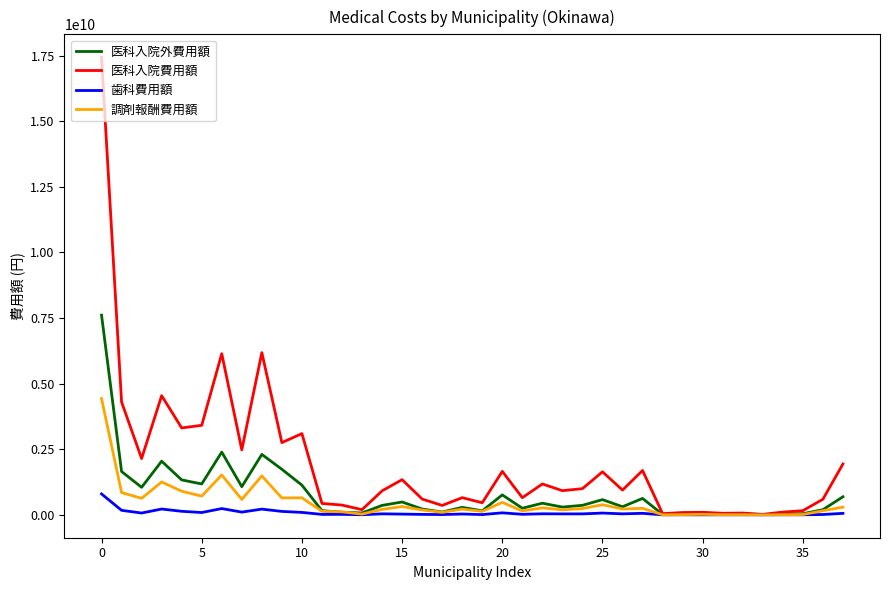

List the series in order of their peak value, highest first.

医科入院費用額, 医科入院外費用額, 調剤報酬費用額, 歯科費用額